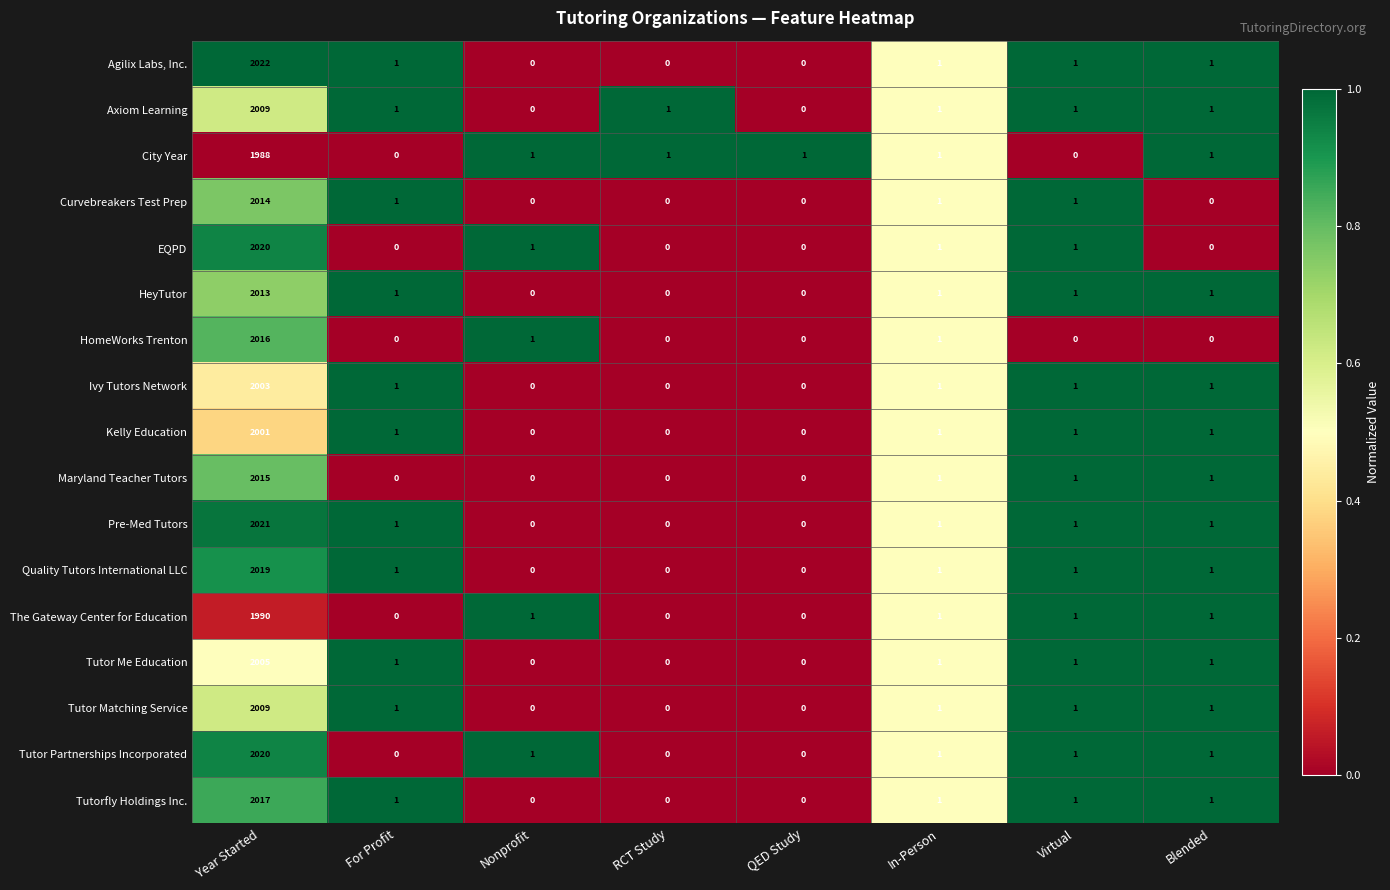

How many series are shown in this chart?

17